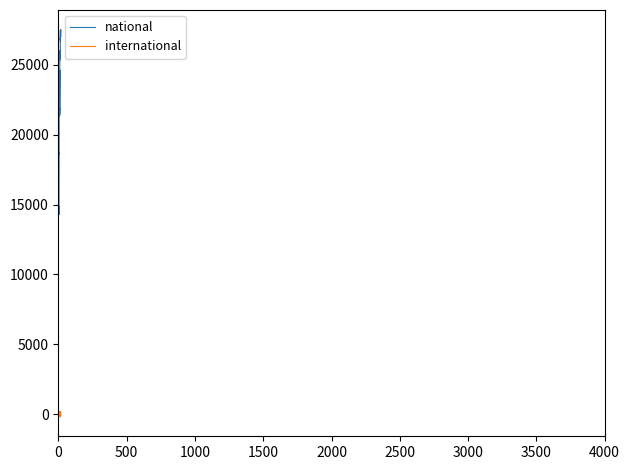

True or false: national and international intersect in this chart.

False